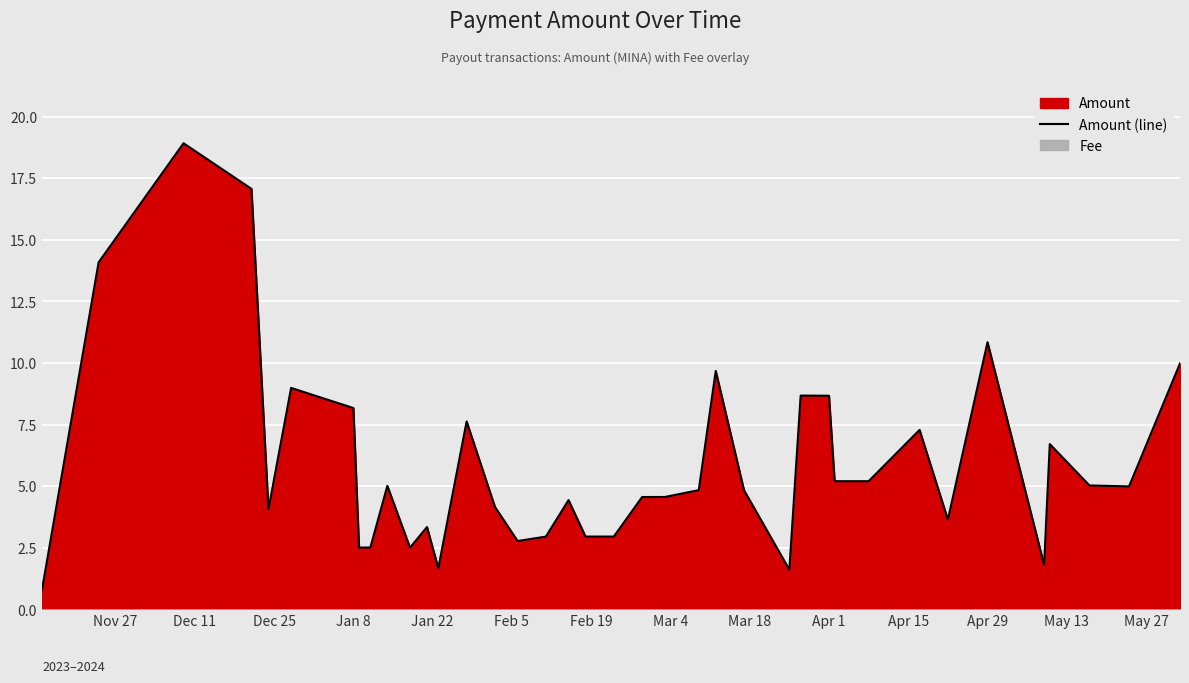

How many lines are shown in the chart?

1